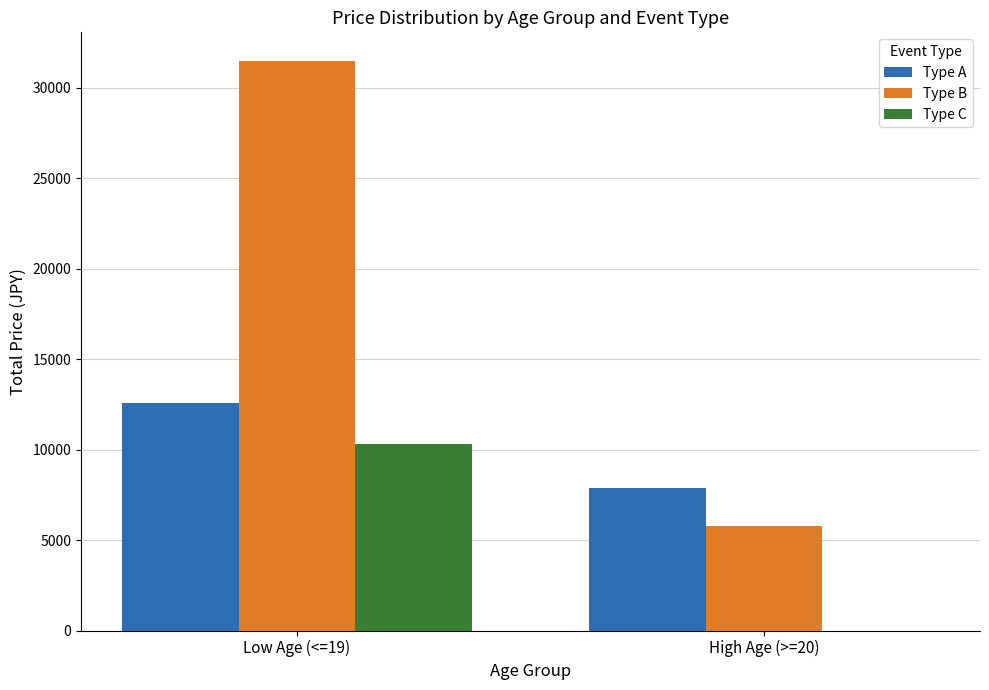

What is the sum of the Type C values at High Age (>=20) and Low Age (<=19)?

10300